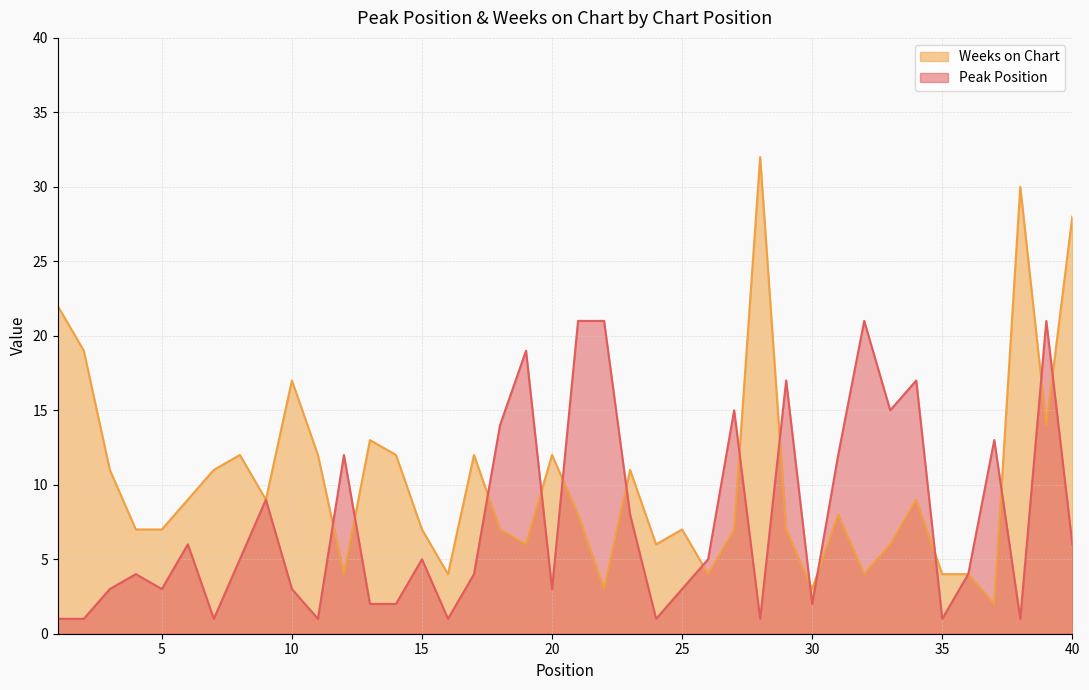

True or false: Weeks on Chart has a value of 5 at 6.

False